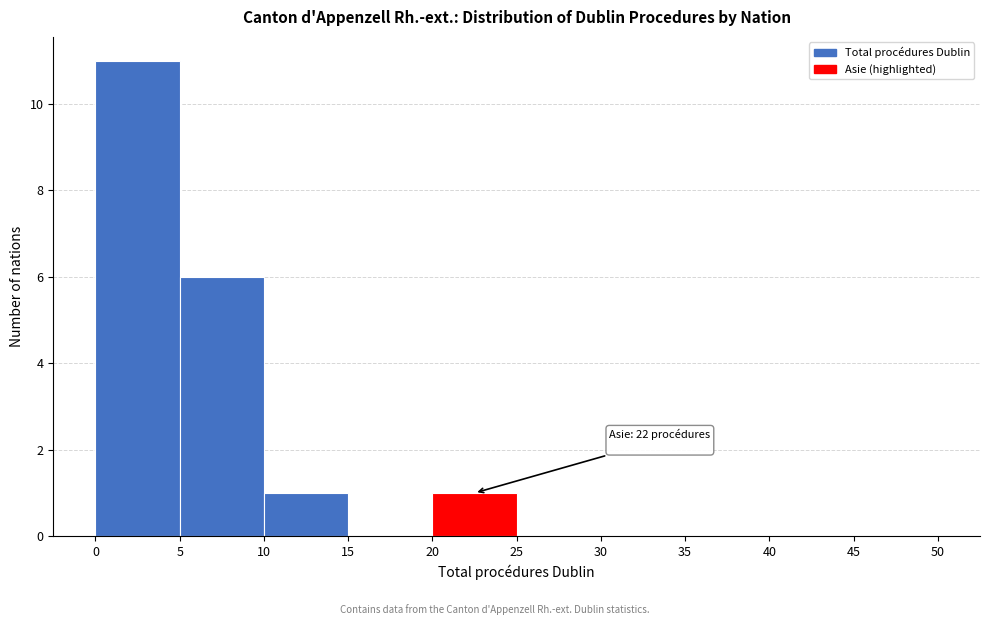

Which range on the x-axis has the tallest bar?

0 to 5